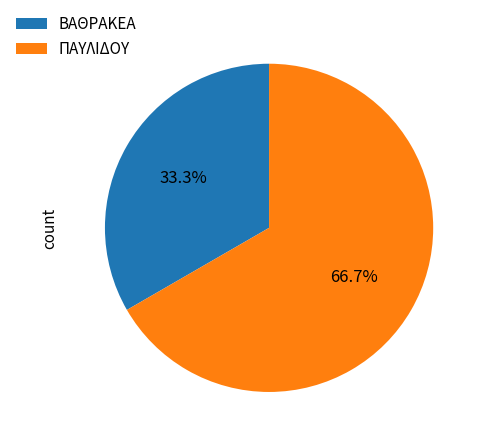

To the nearest percent, what is the difference between the ΒΑΘΡΑΚΕΑ and ΠΑΥΛΙΔΟΥ slice percentages?

33%